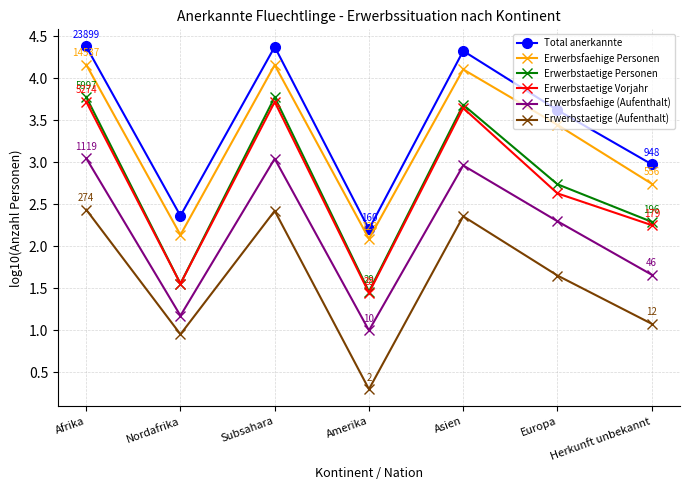

The value of Erwerbsfaehige Personen at Afrika is 4.2. True or false?

True